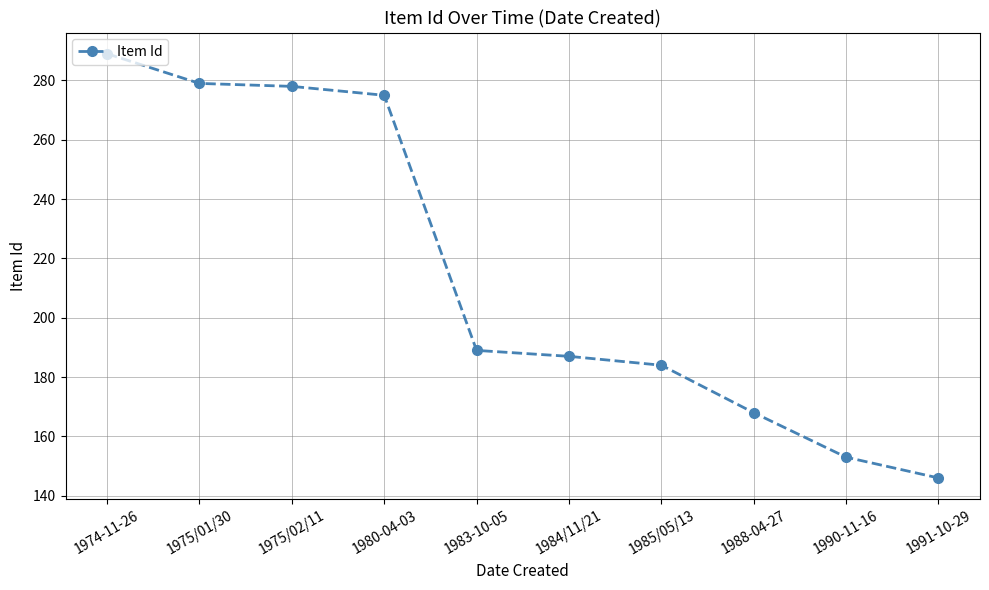

At which category does the chart reach its peak across all series?

1974-11-26